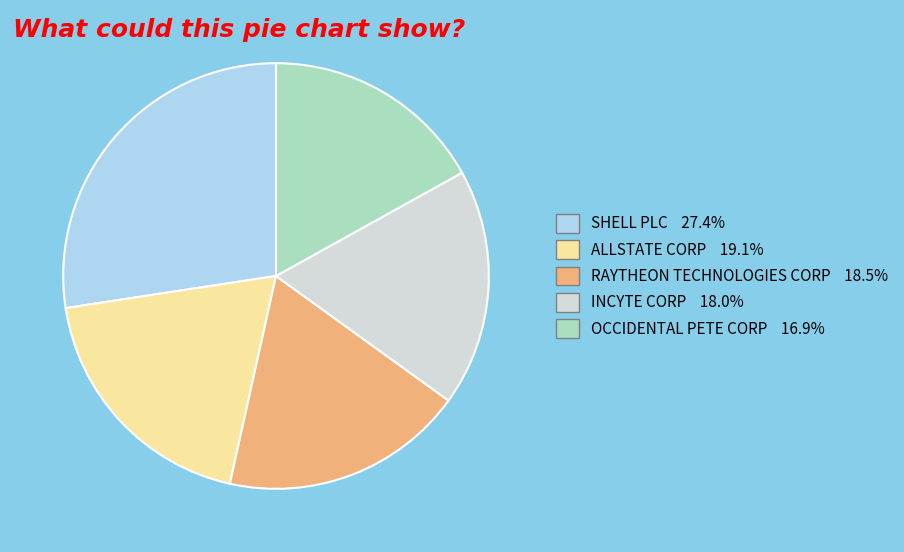

Rank the categories by value from lowest to highest.

OCCIDENTAL PETE CORP, INCYTE CORP, RAYTHEON TECHNOLOGIES CORP, ALLSTATE CORP, SHELL PLC